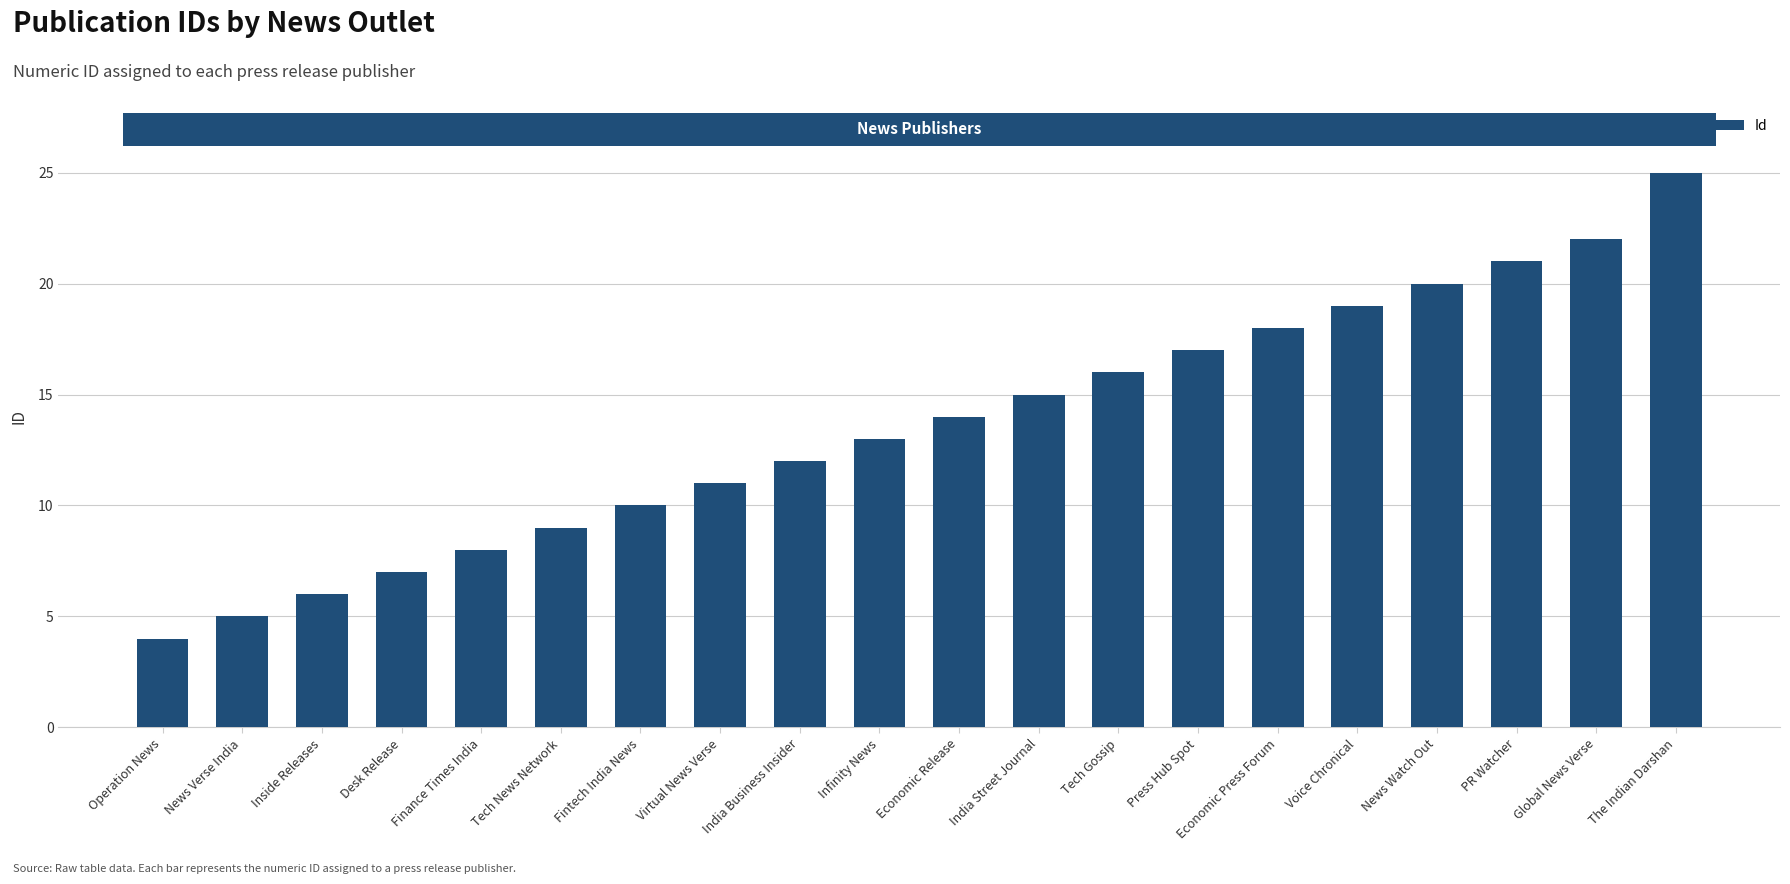

What is the approximate value at Economic Press Forum, to the nearest 10?

20